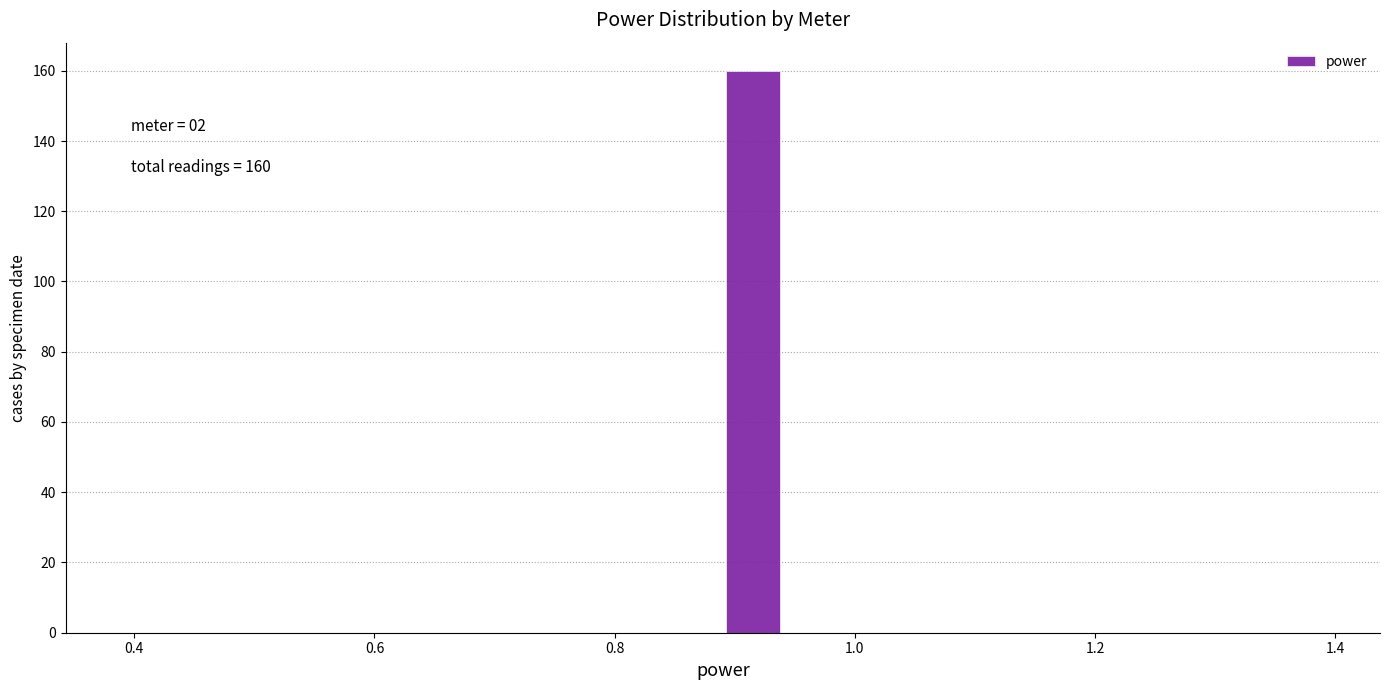

Around what value on the x-axis is the tallest bar? Give the approximate position of its centre, as read against the axis.

0.92